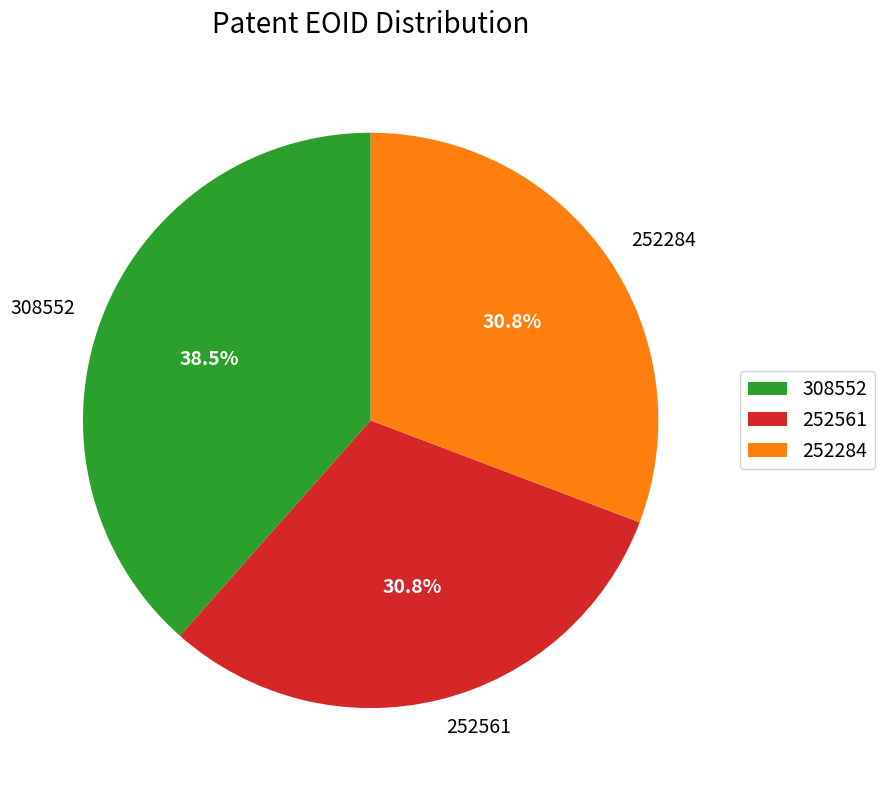

What percentage is NOT represented by 252561?

69.2%